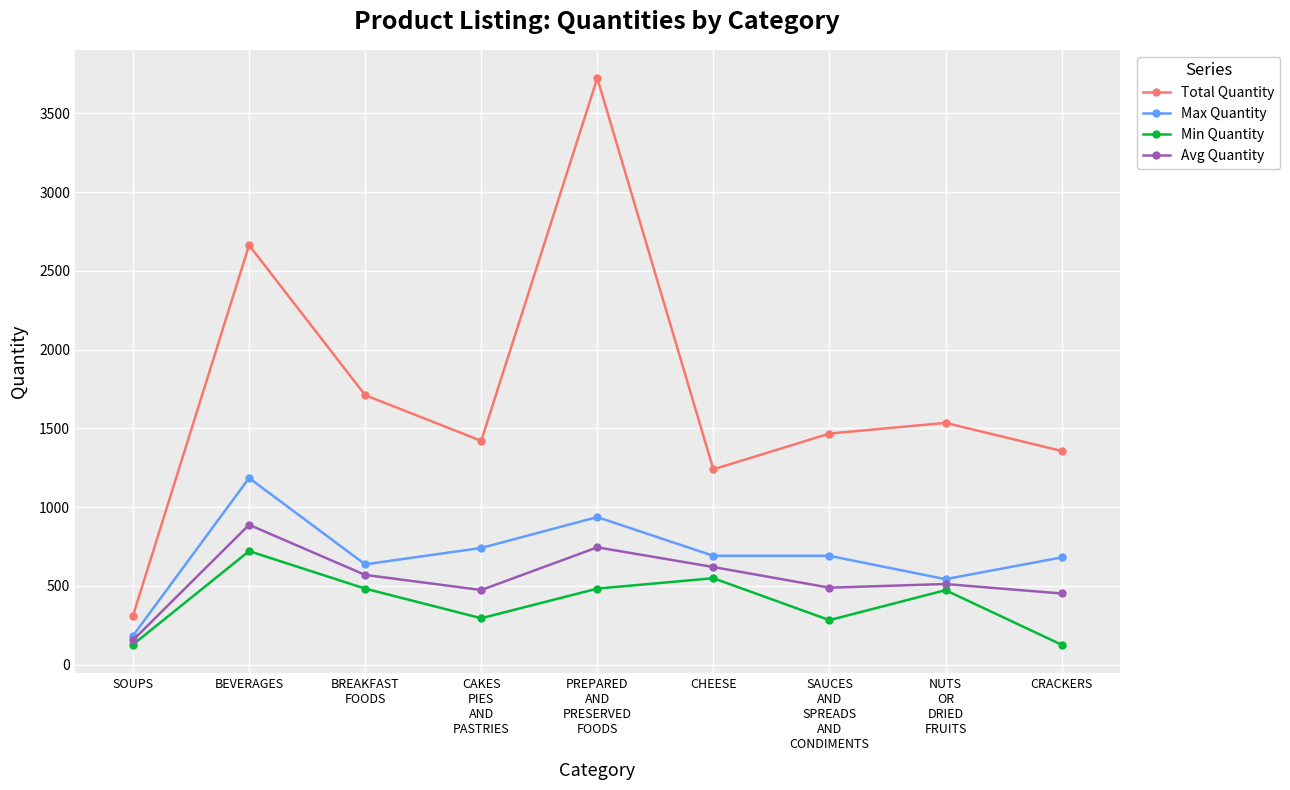

True or false: Max Quantity has a value of 322 at SOUPS.

False